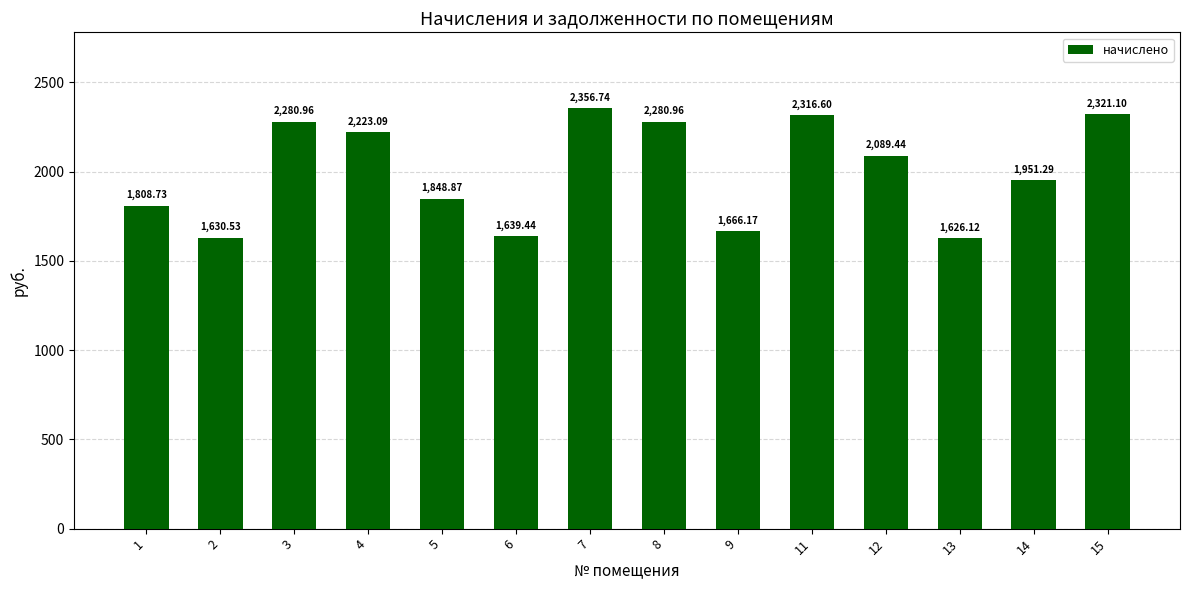

What is the maximum value shown in the chart?

2356.7